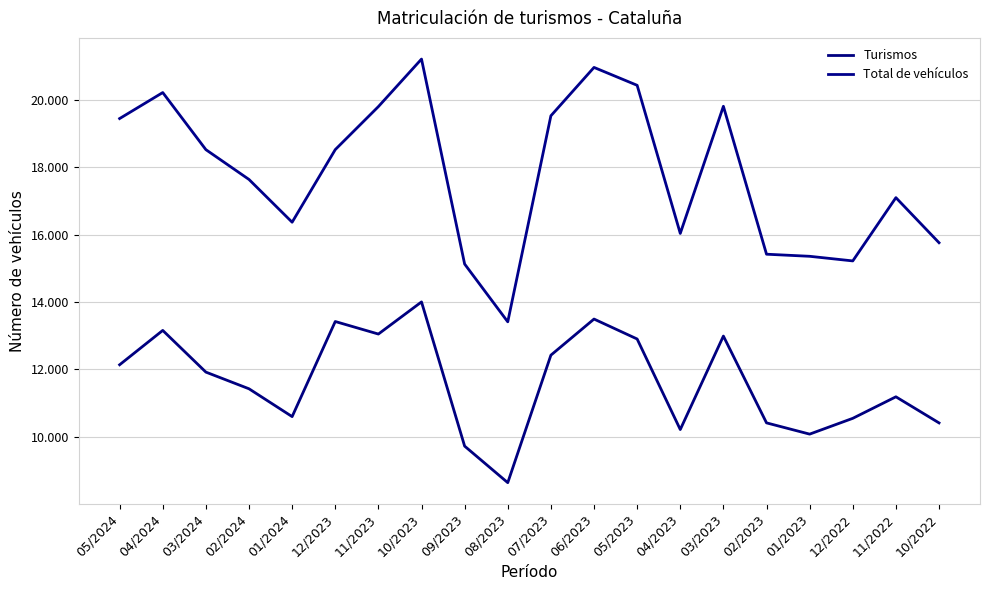

What is the label of the 19th point from the right?

04/2024